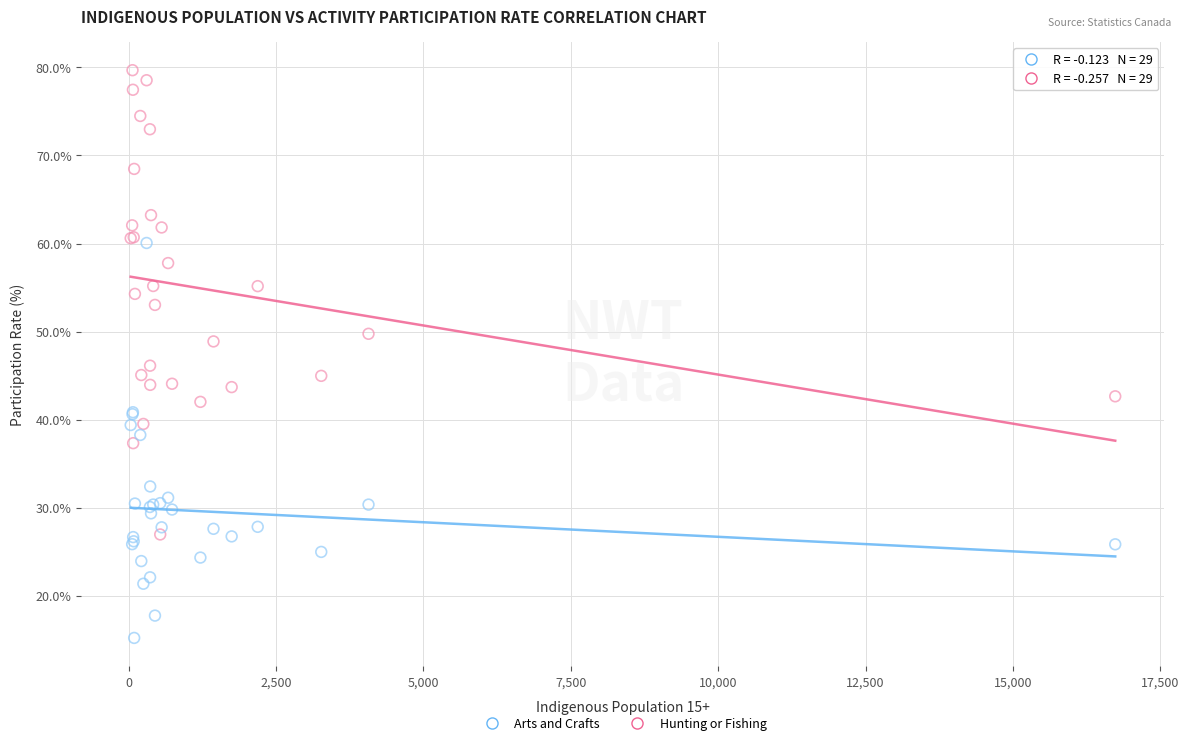

Which series contains the lowest Y value?

Arts and Crafts